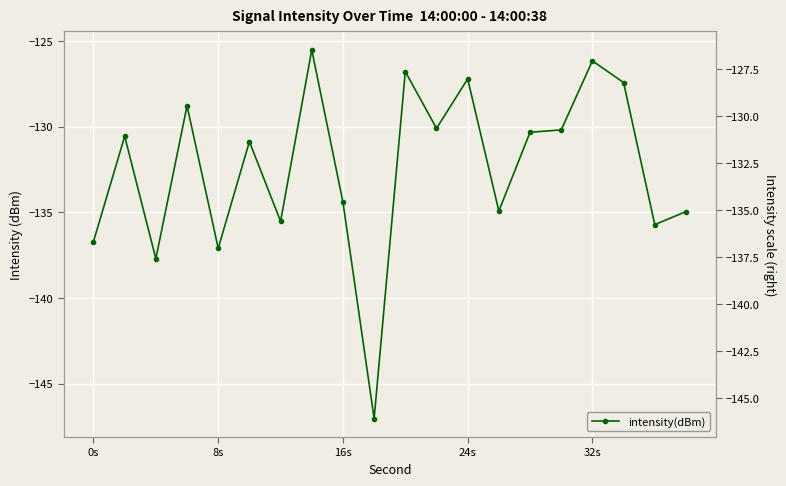

What is the maximum value shown in the chart?

-125.5